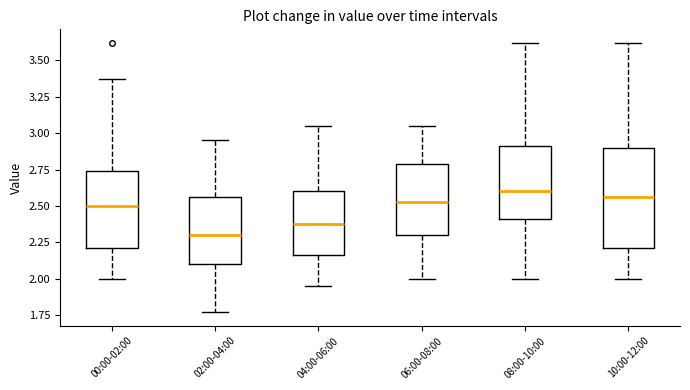

Reading left to right, transcribe this box plot: for each box, give where its median line is, the range the box spans, and where its two whiskers end, as read against the y-axis. The values are not printed on the chart, so give them approximately, as read against the axis.

00:00-02:00: median 2.50, box 2.20 to 2.75, whiskers 2.00 to 3.35
02:00-04:00: median 2.30, box 2.10 to 2.55, whiskers 1.75 to 2.95
04:00-06:00: median 2.40, box 2.15 to 2.60, whiskers 1.95 to 3.05
06:00-08:00: median 2.55, box 2.30 to 2.80, whiskers 2.00 to 3.05
08:00-10:00: median 2.60, box 2.40 to 2.90, whiskers 2.00 to 3.60
10:00-12:00: median 2.55, box 2.20 to 2.90, whiskers 2.00 to 3.60